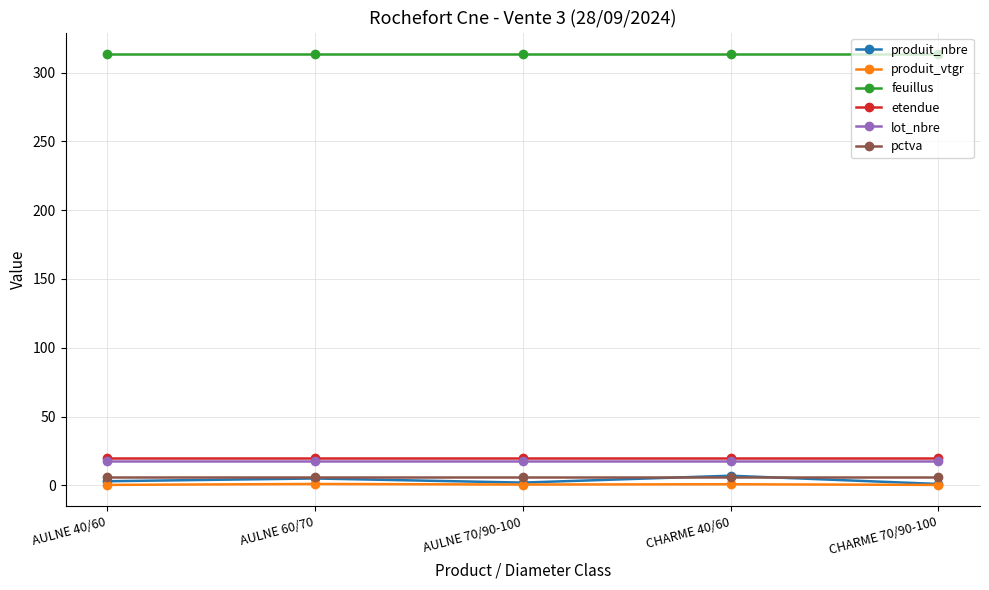

What is the difference between the second highest and second lowest values in the produit_vtgr series?

0.5